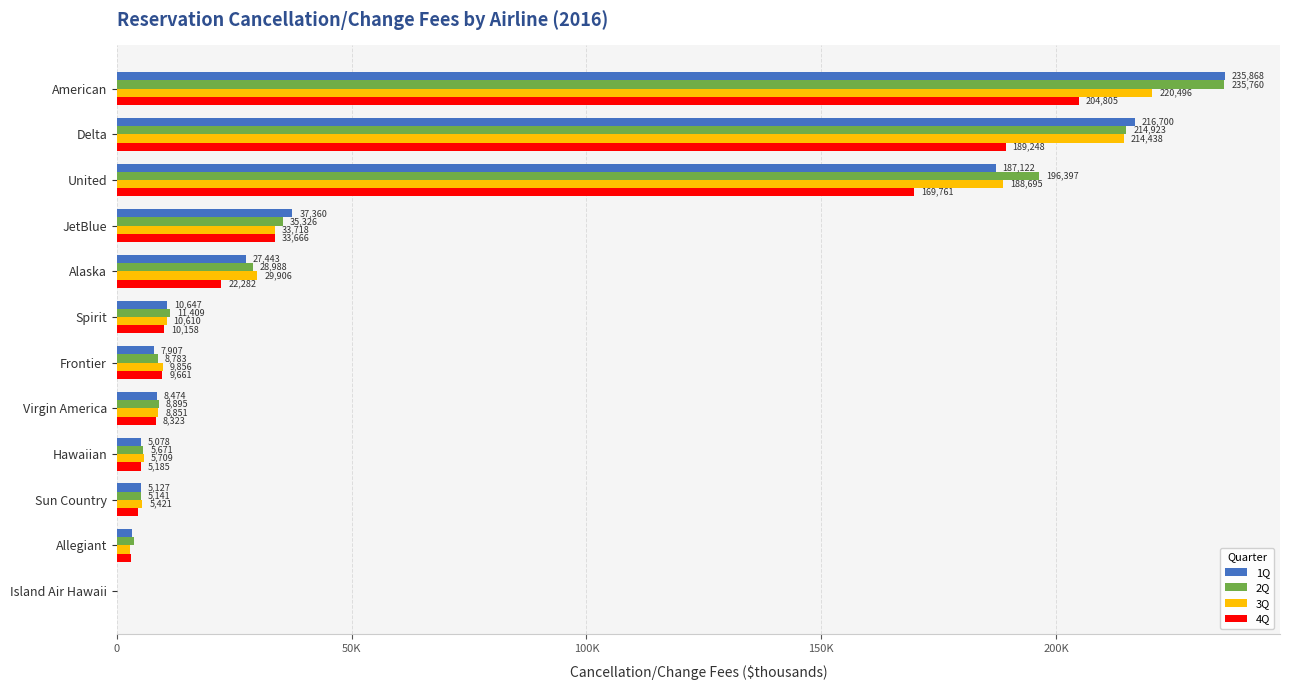

What are all the series names shown in the legend?

1Q, 2Q, 3Q, 4Q